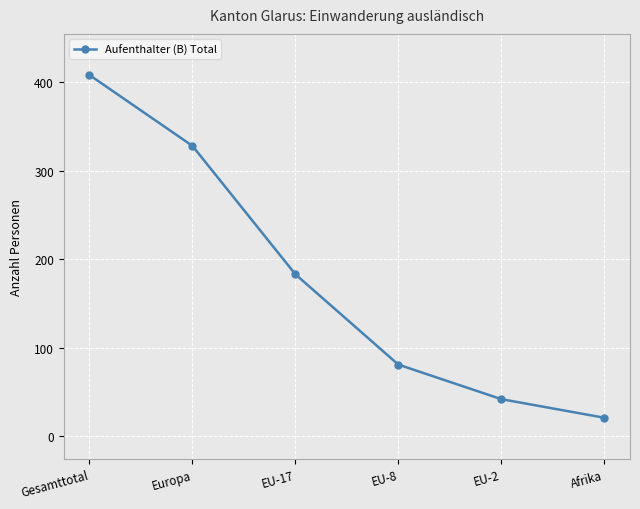

How many lines are shown in the chart?

1